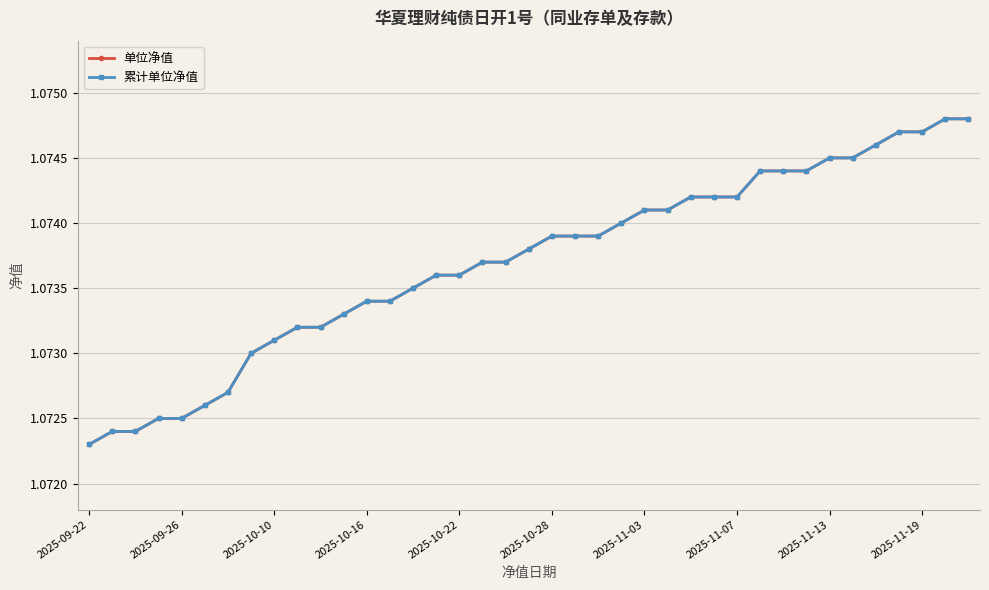

What is the minimum value for 单位净值?

1.1